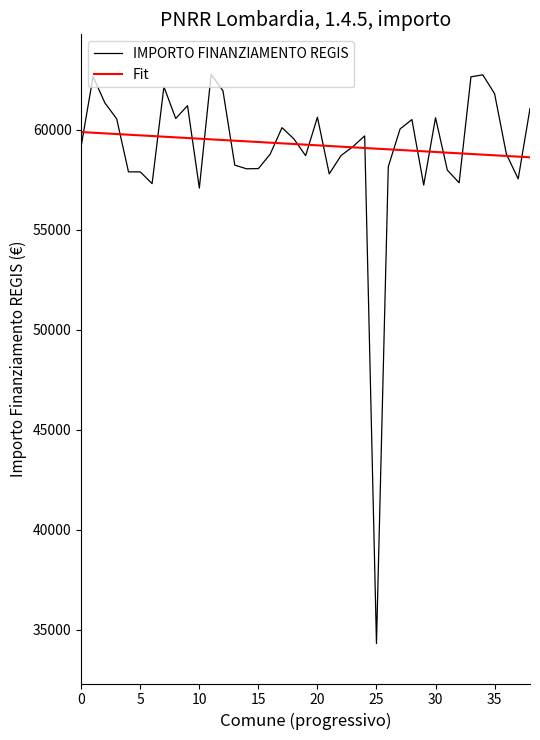

Rank the series by their maximum value, from lowest to highest.

Fit, IMPORTO FINANZIAMENTO REGIS